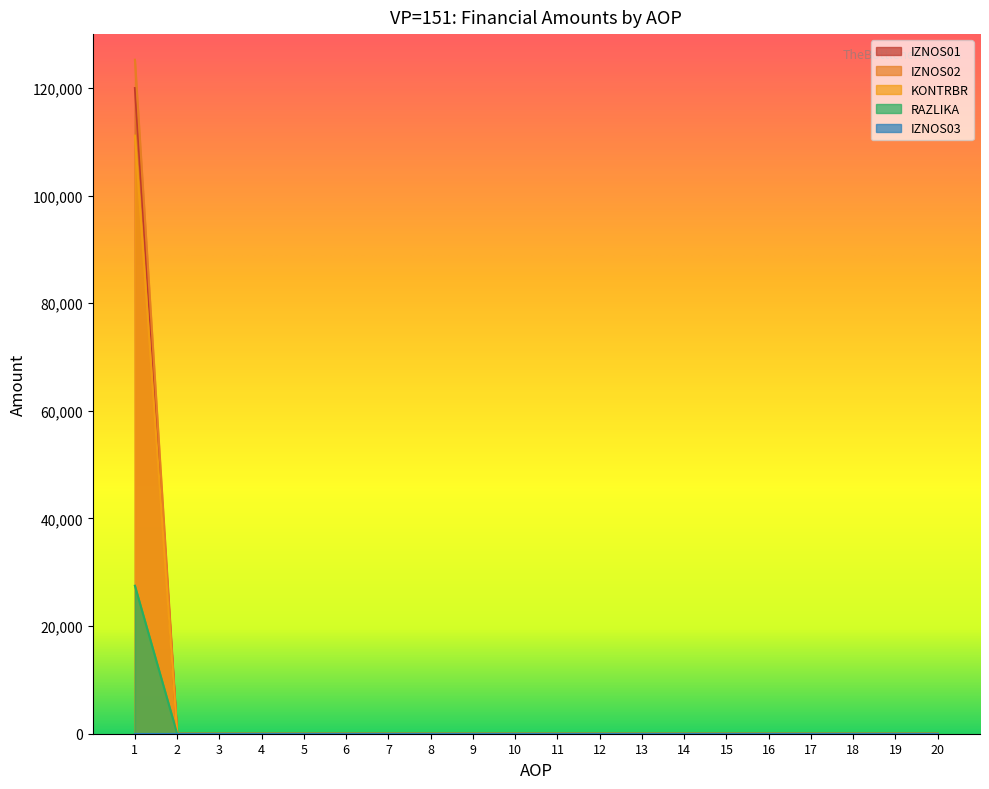

Is it true that IZNOS01 equals 42992.9 at 2?

False